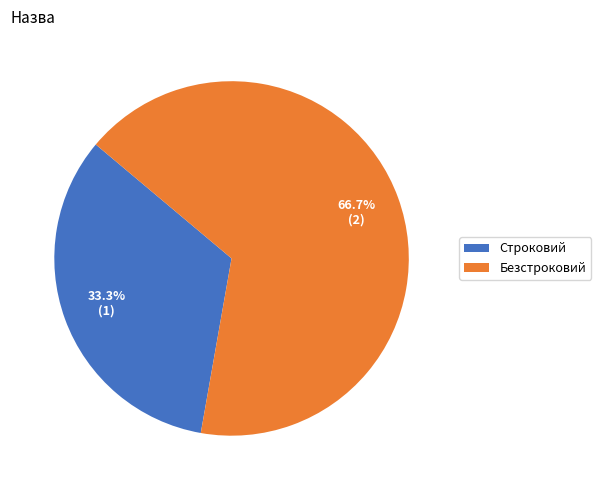

What is the ratio of the value at Безстроковий to the value at Строковий?

2.0